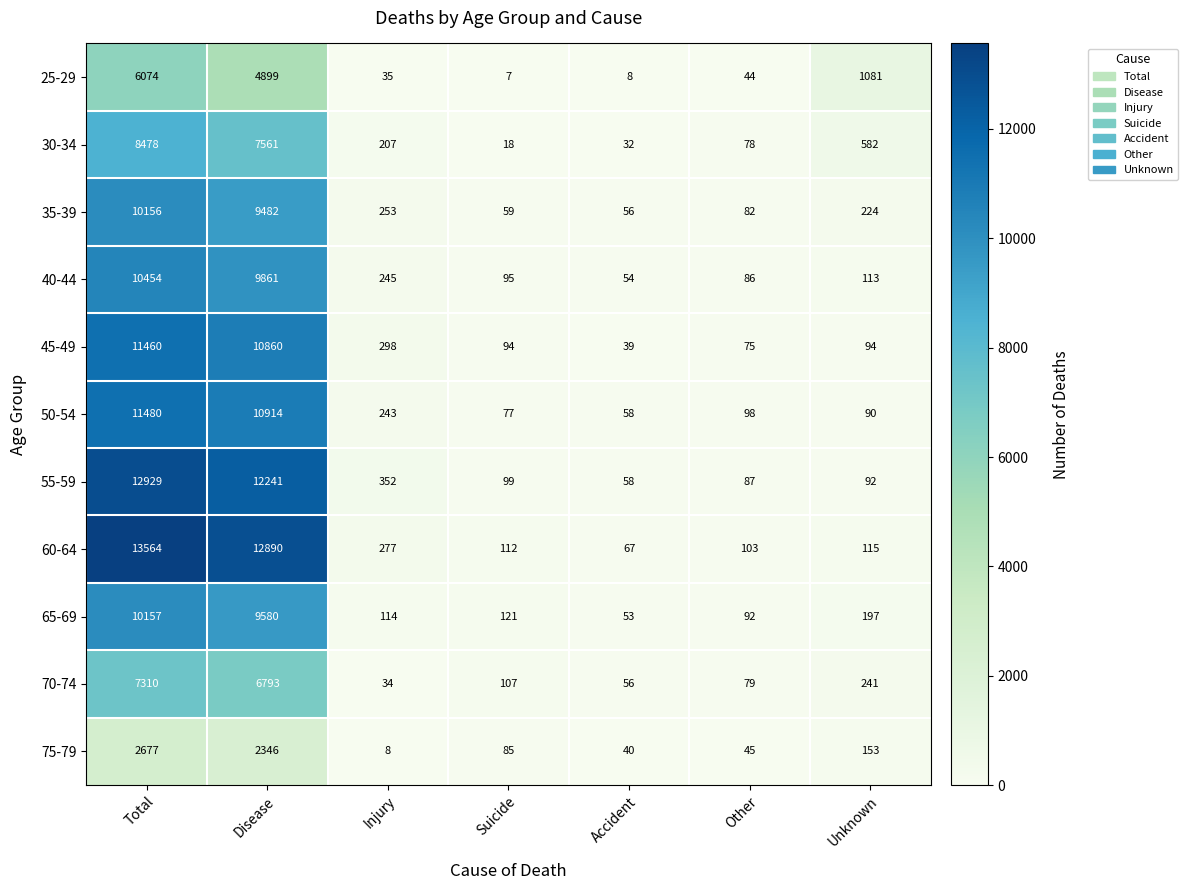

How many data points in 60-64 are less than 115?

3